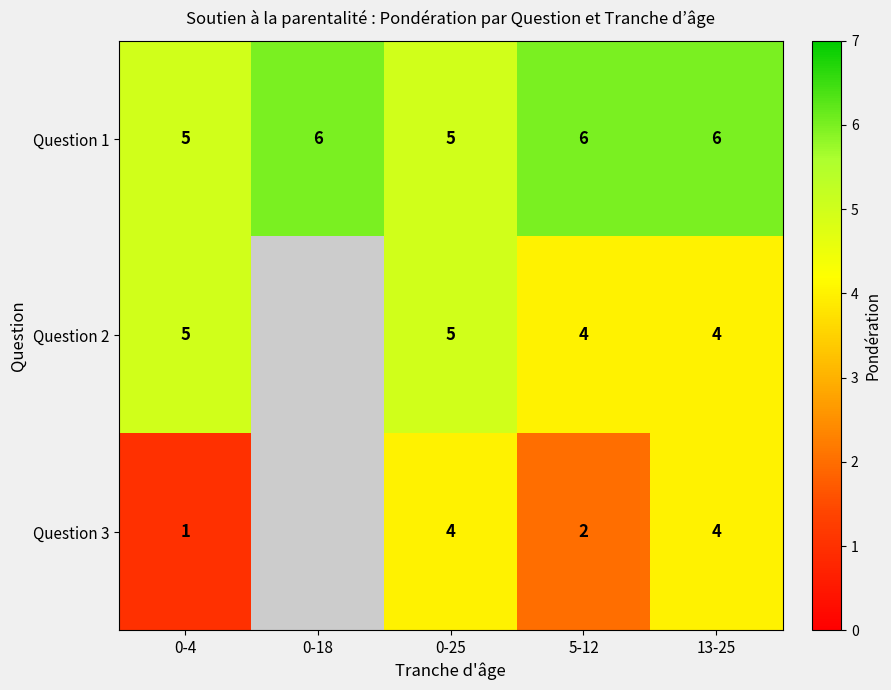

Is the value of Question 1 at 0-18 greater than the value of Question 3 at 0-25?

Yes